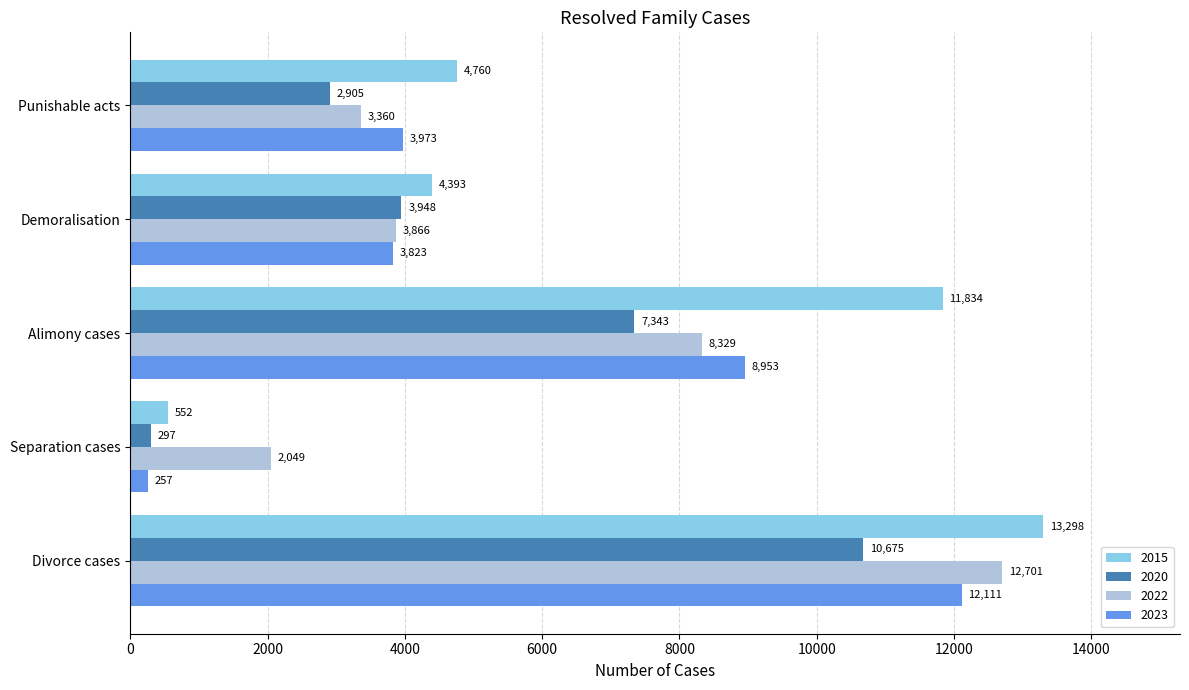

What is the sum of the 2022 values at Divorce cases and Separation cases?

14750